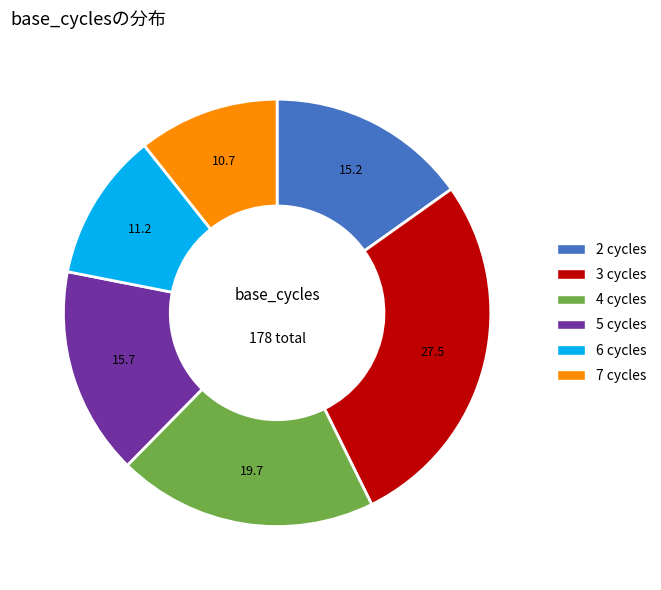

Rank the categories by value from lowest to highest.

7, 6, 2, 5, 4, 3